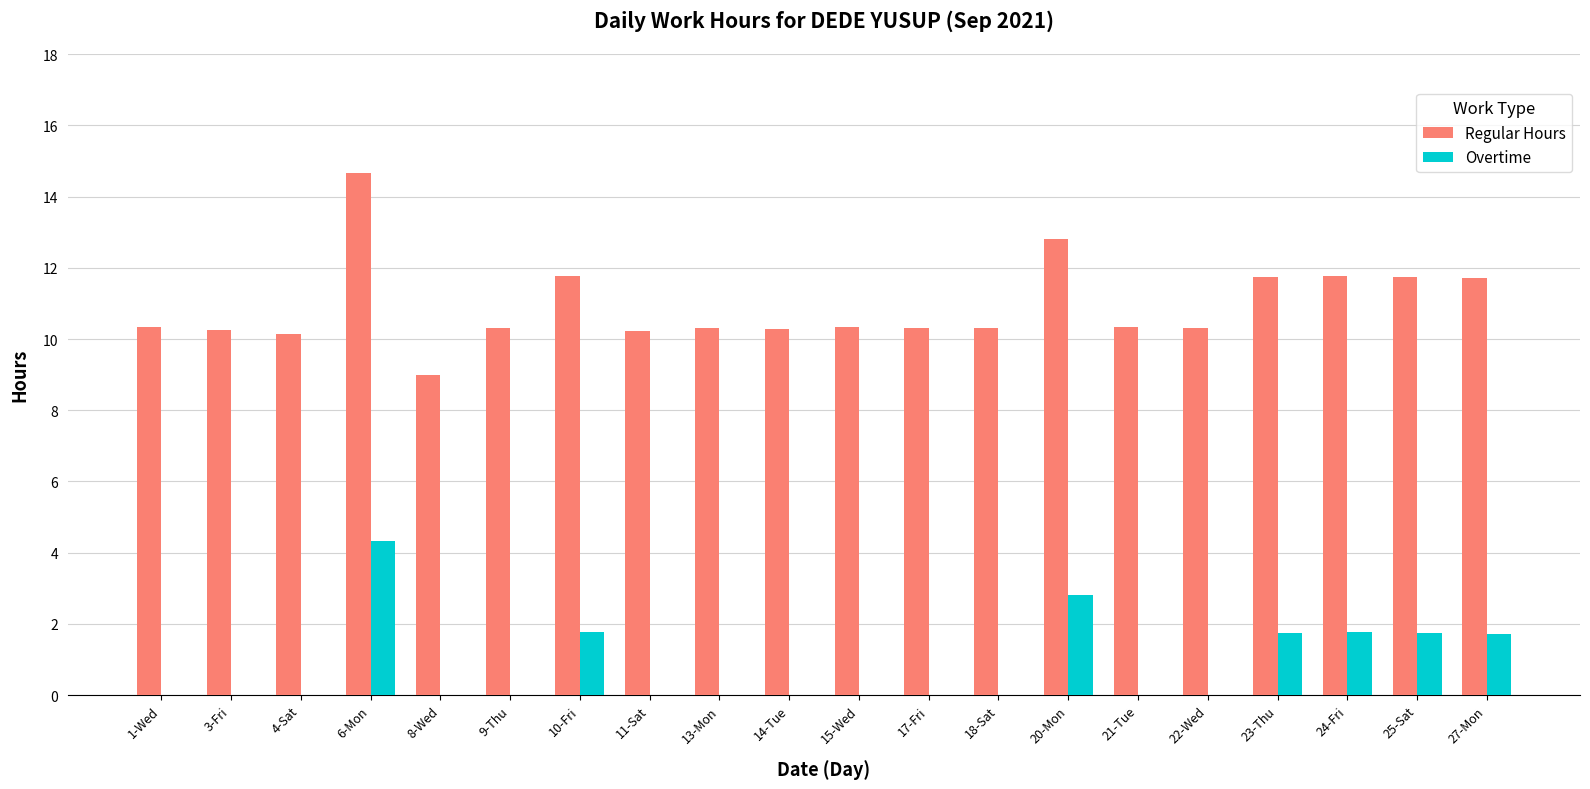

The Regular Hours series shows 6.9 at 4-Sat. True or false?

False